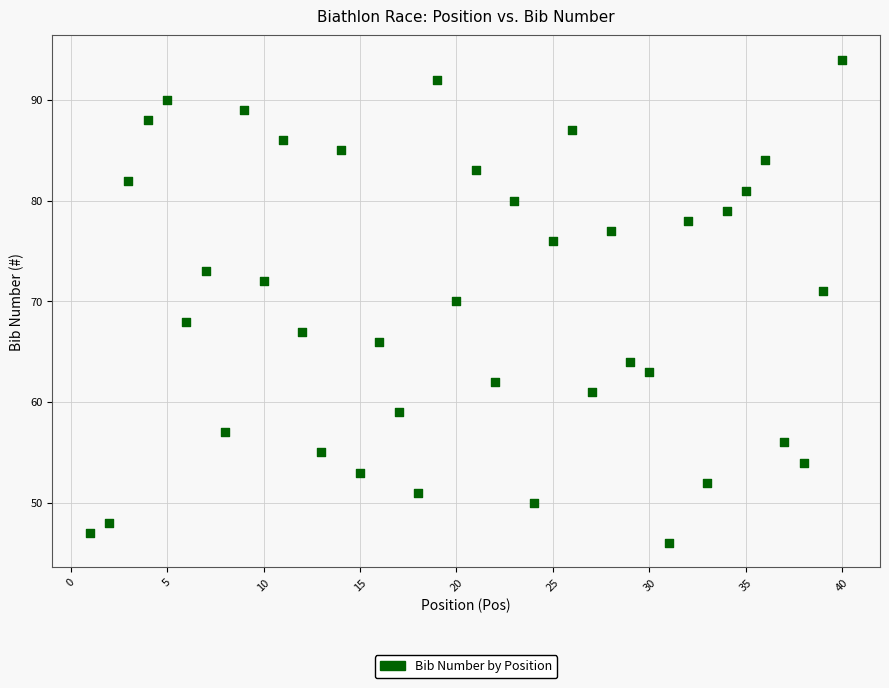

What is the range of X values (max minus min)?

39